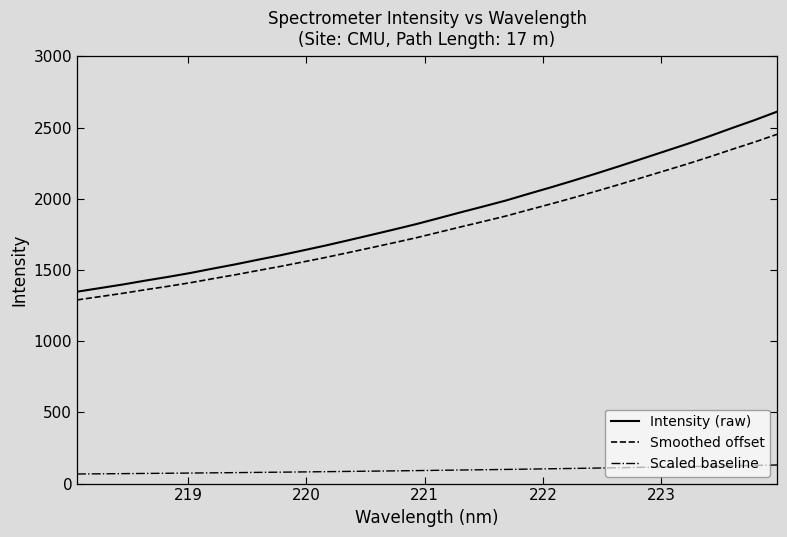

True or false: Smoothed offset and Scaled baseline intersect in this chart.

False